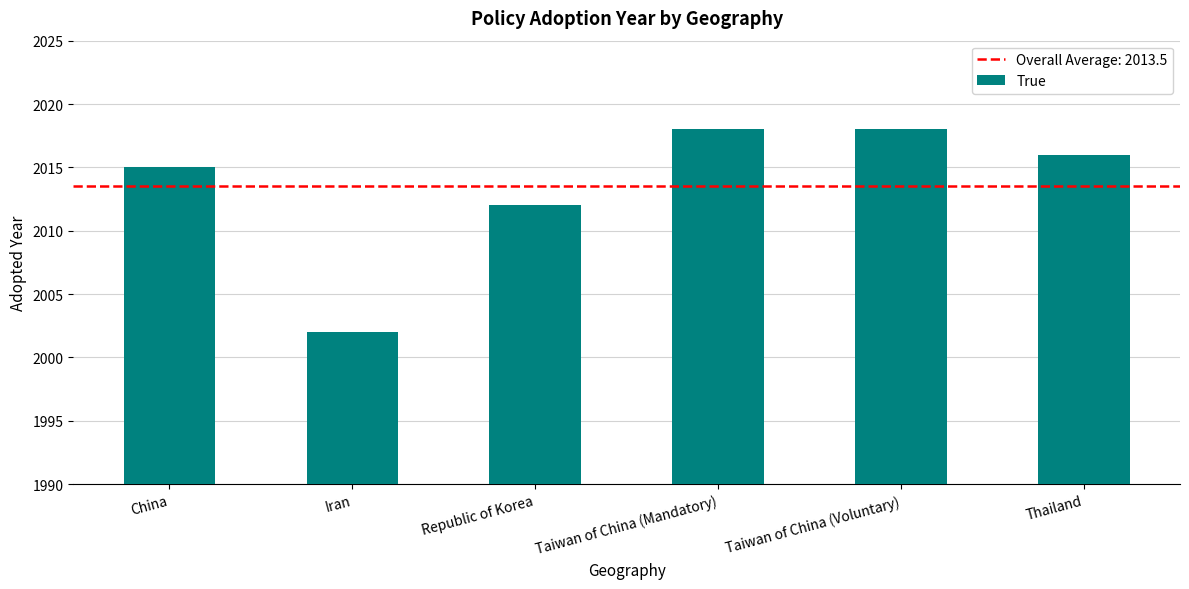

How many values are below 2016?

3